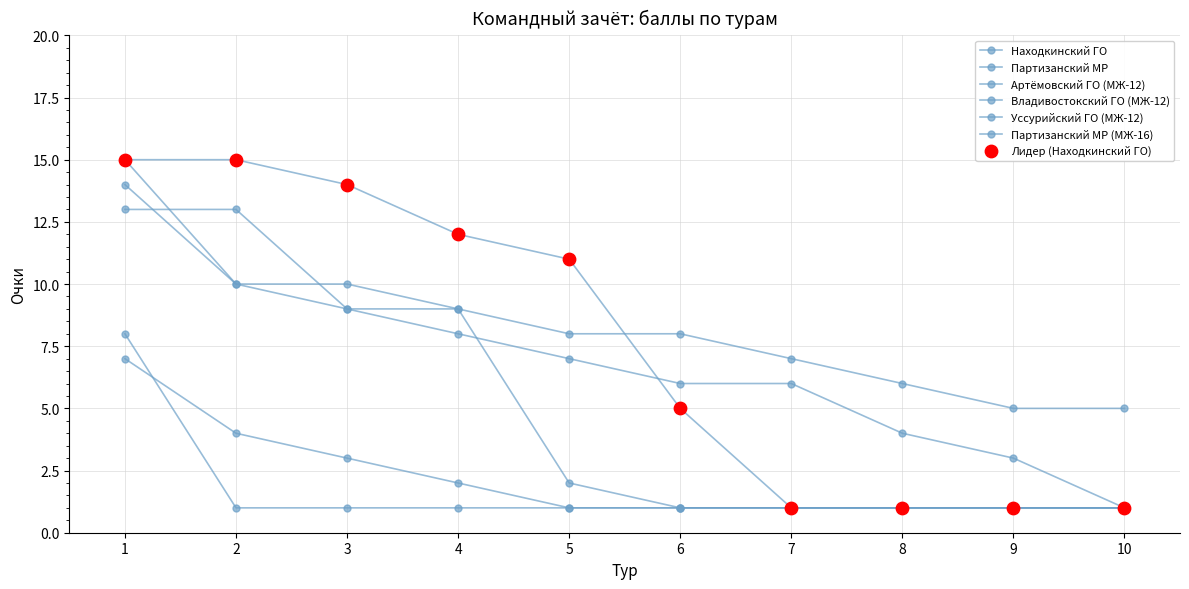

How many values in the Партизанский МР series are below 7?

5